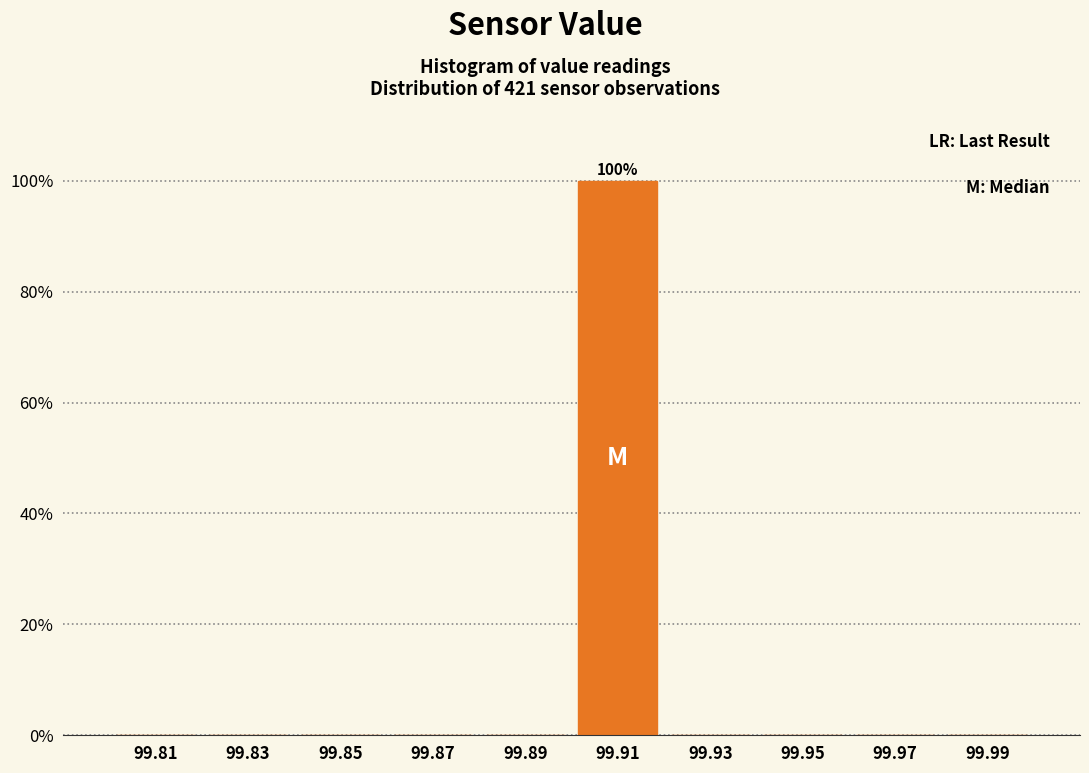

Which range on the x-axis has the tallest bar?

99.90 to 99.92